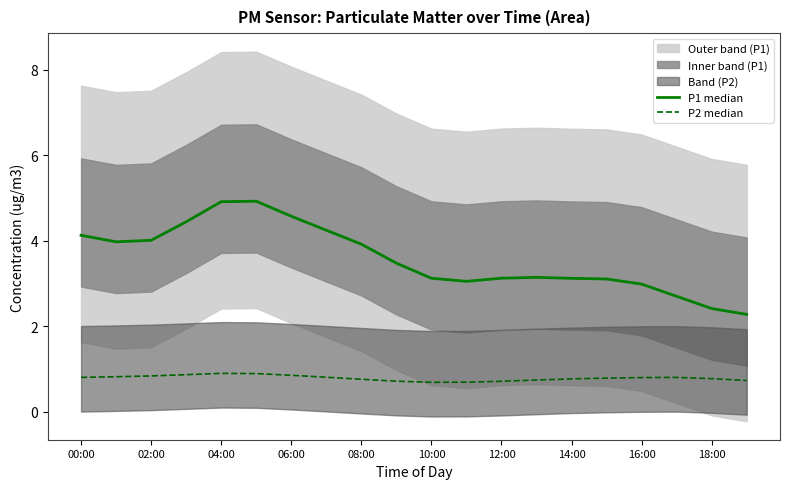

True or false: P1 median and P2 median intersect in this chart.

False